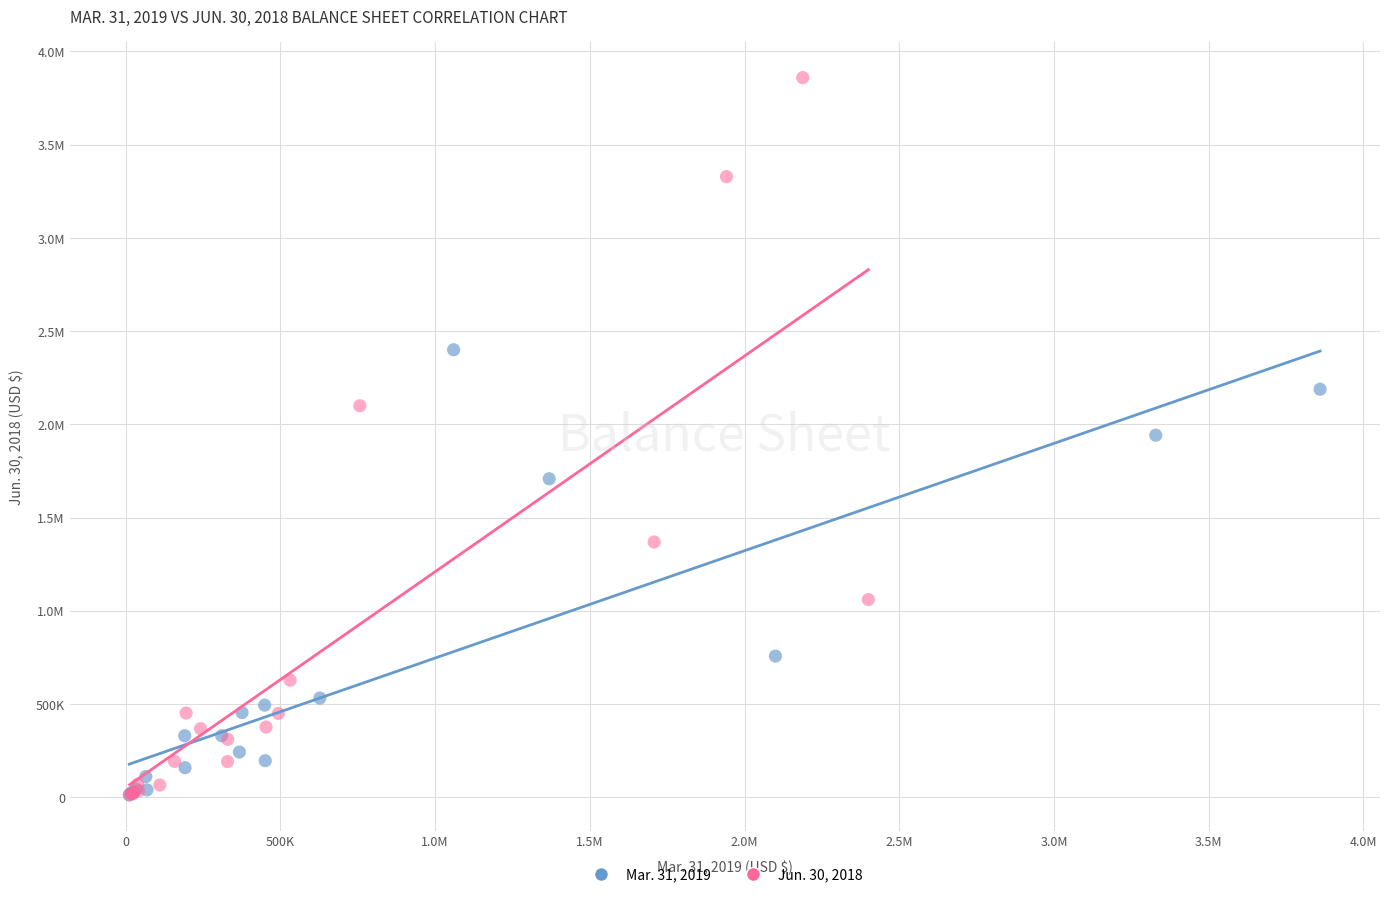

What are all the series names shown in the legend?

Mar. 31, 2019, Jun. 30, 2018